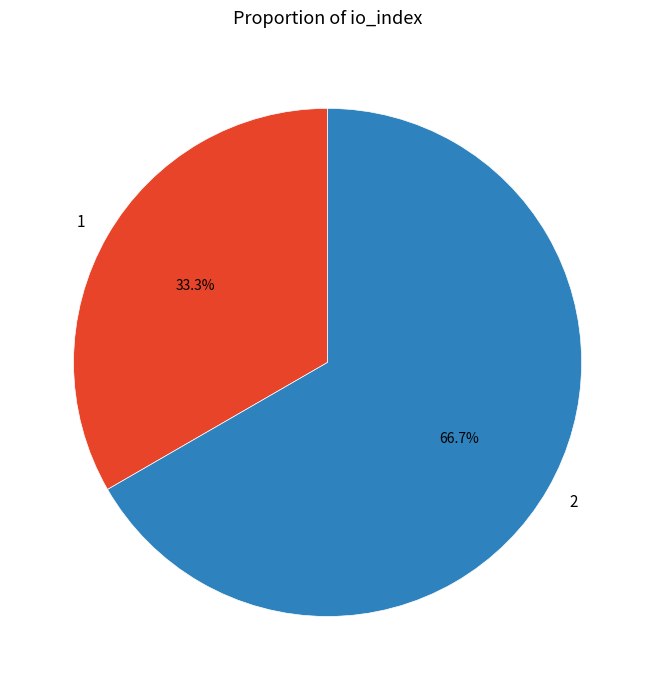

What percentage is the 2 slice, to the nearest percent?

67%